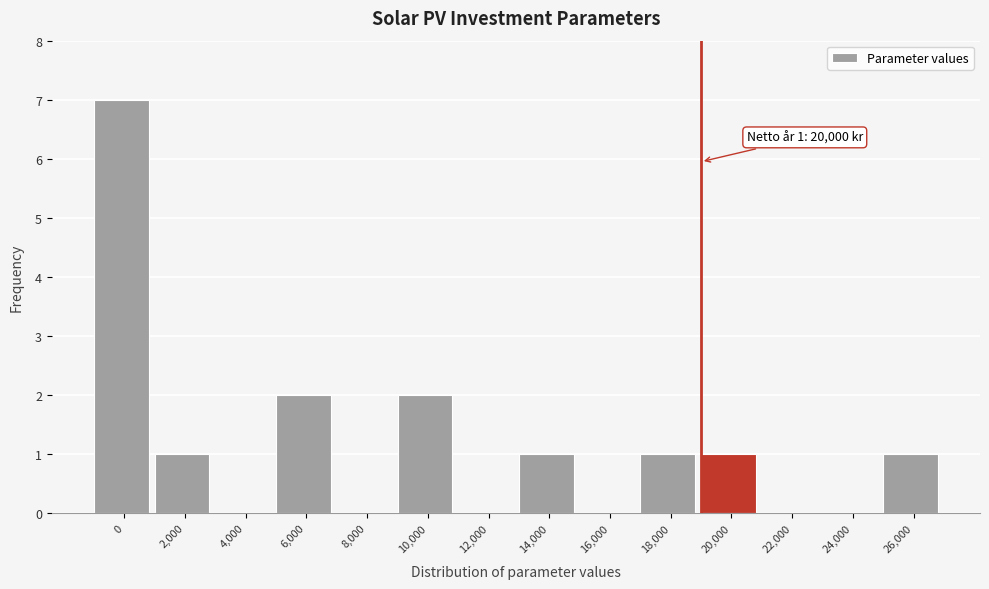

Reading left to right, what are all the values shown in this chart?

0=7	2,000=1	4,000=0	6,000=2	8,000=0	10,000=2	12,000=0	14,000=1	16,000=0	18,000=1	20,000=1	22,000=0	24,000=0	26,000=1